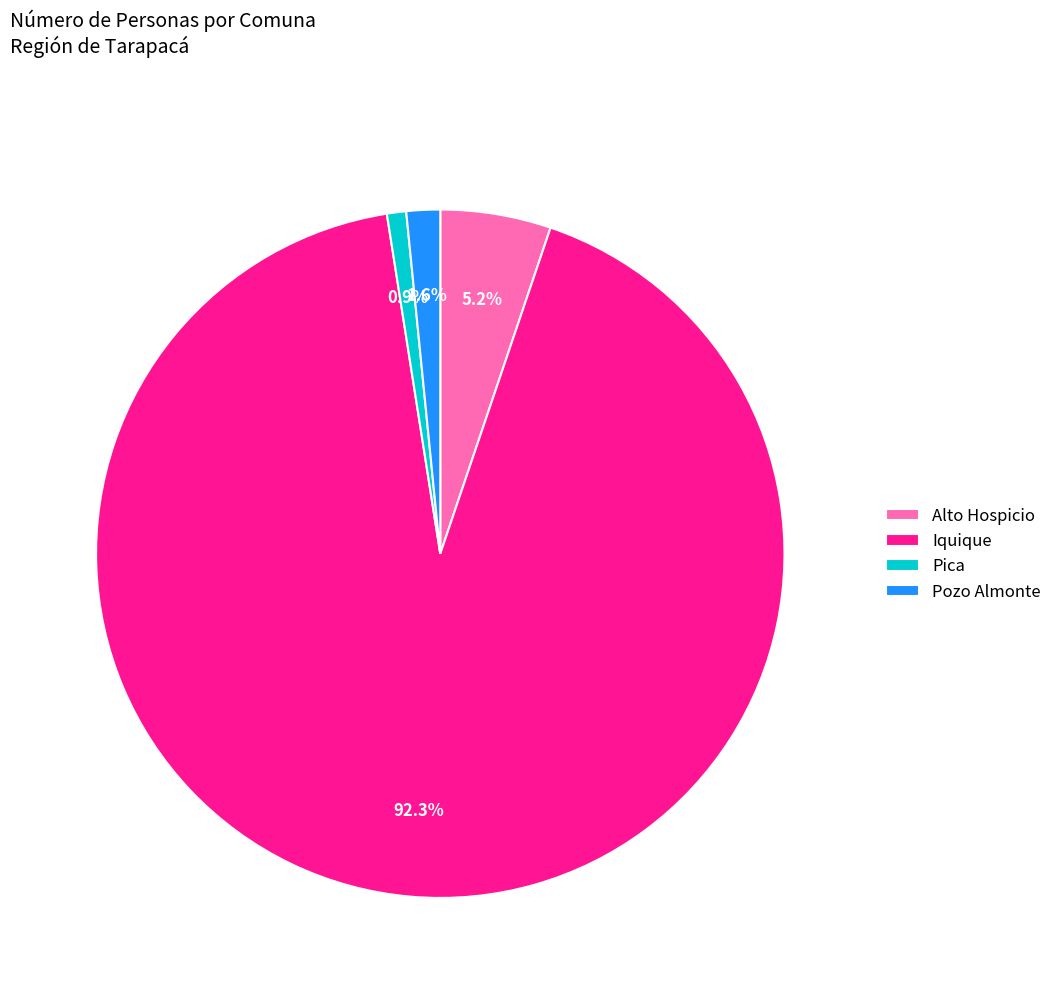

How many slices are in this pie chart?

4